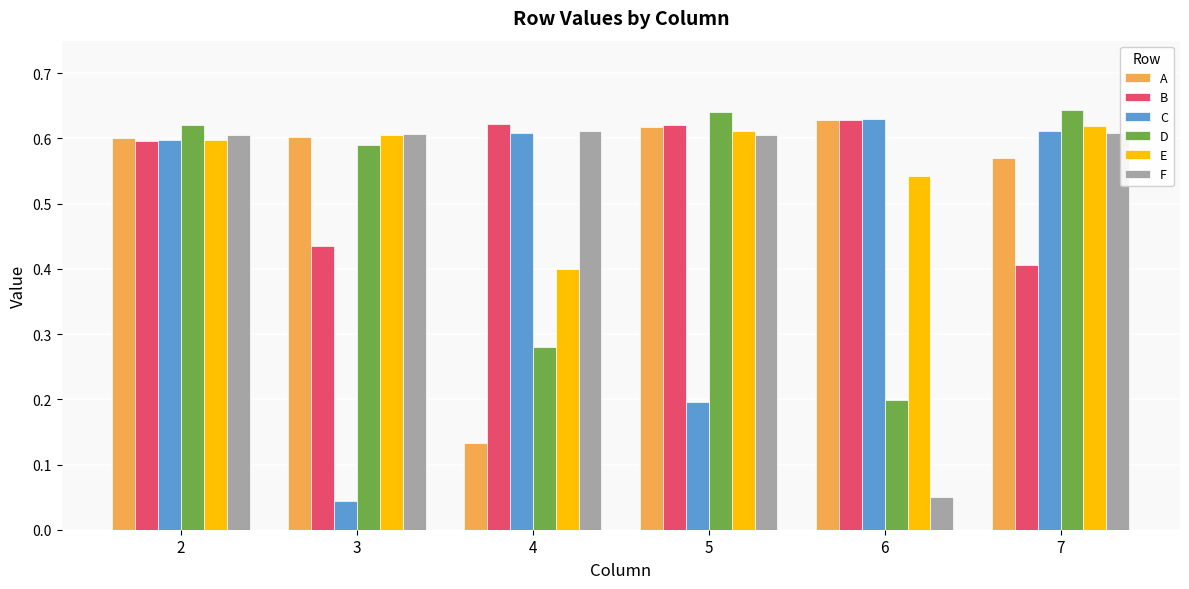

At which category is the sum across all series the highest?

2